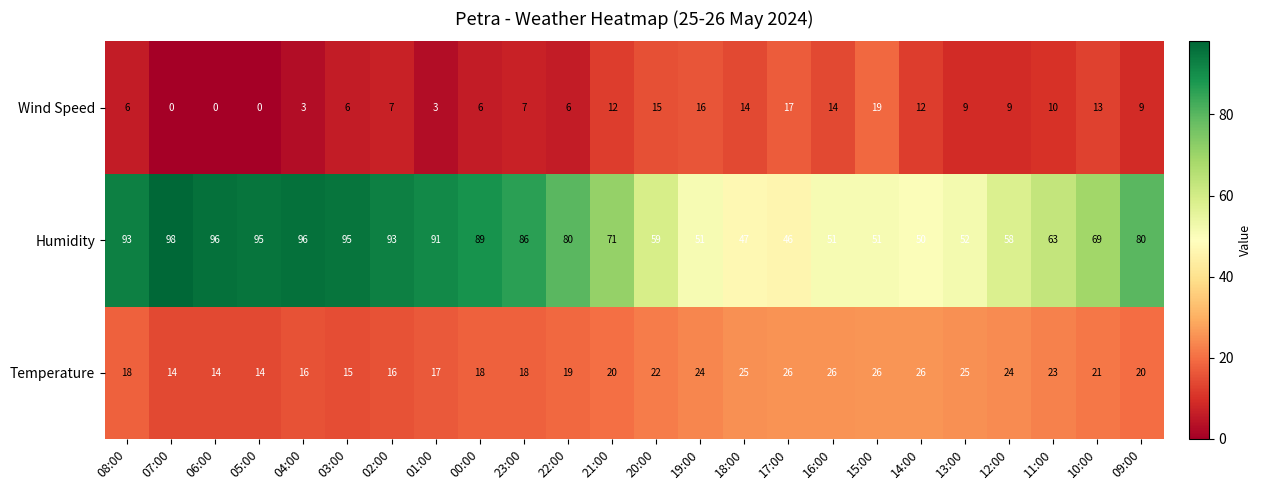

Rank the series by their average value, from lowest to highest.

Wind Speed, Temperature, Humidity